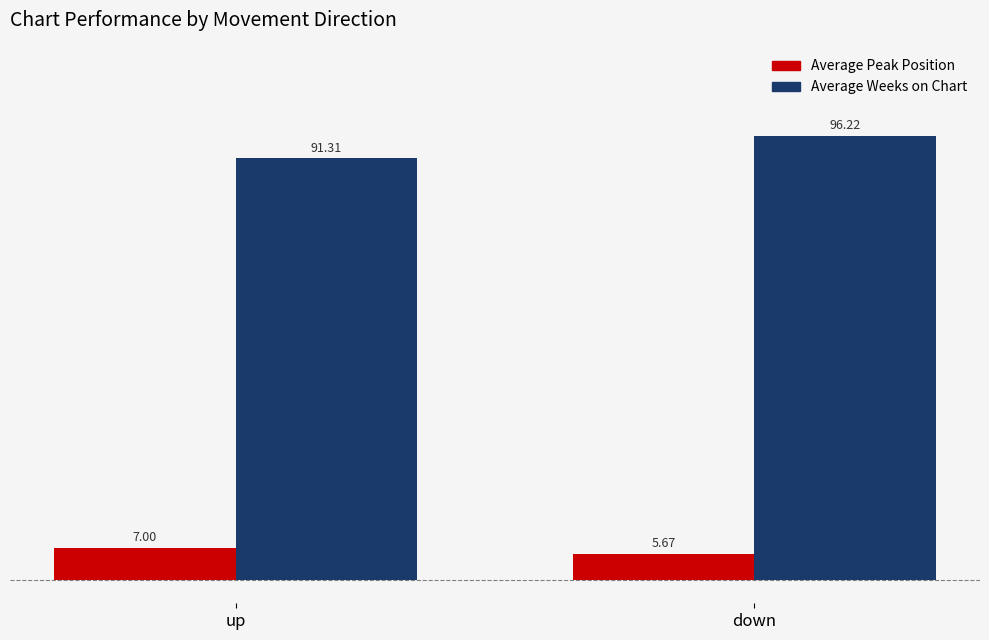

What is the greatest value displayed?

96.2